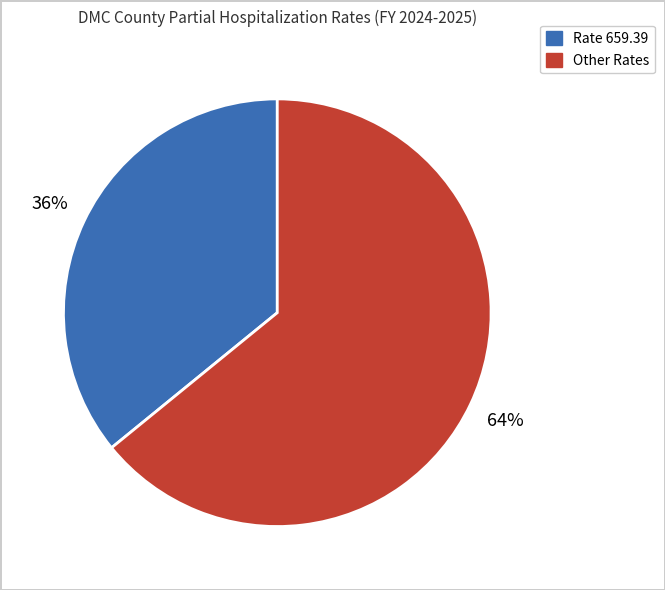

Is there any slice that represents more than half of the pie?

Yes